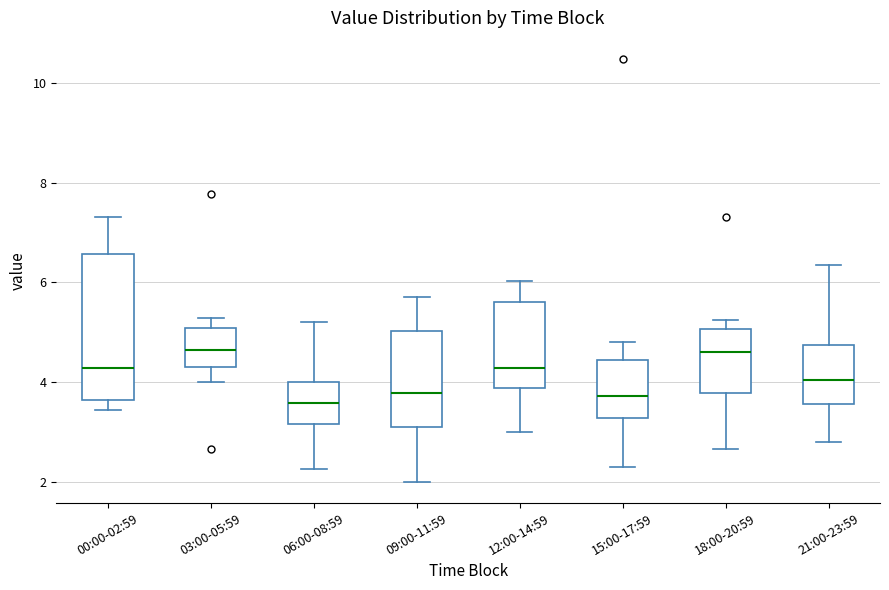

Reading left to right, read every box against the y-axis: the position of its median line, the range the box covers, and the ends of its whiskers. The values are not printed on the chart, so give them approximately, as read against the axis.

00:00-02:59: median 4.2, box 3.6 to 6.6, whiskers 3.4 to 7.4
03:00-05:59: median 4.6, box 4.4 to 5.0, whiskers 4.0 to 5.2
06:00-08:59: median 3.6, box 3.2 to 4.0, whiskers 2.2 to 5.2
09:00-11:59: median 3.8, box 3.2 to 5.0, whiskers 2.0 to 5.8
12:00-14:59: median 4.2, box 3.8 to 5.6, whiskers 3.0 to 6.0
15:00-17:59: median 3.8, box 3.2 to 4.4, whiskers 2.4 to 4.8
18:00-20:59: median 4.6, box 3.8 to 5.0, whiskers 2.6 to 5.2
21:00-23:59: median 4.0, box 3.6 to 4.8, whiskers 2.8 to 6.4